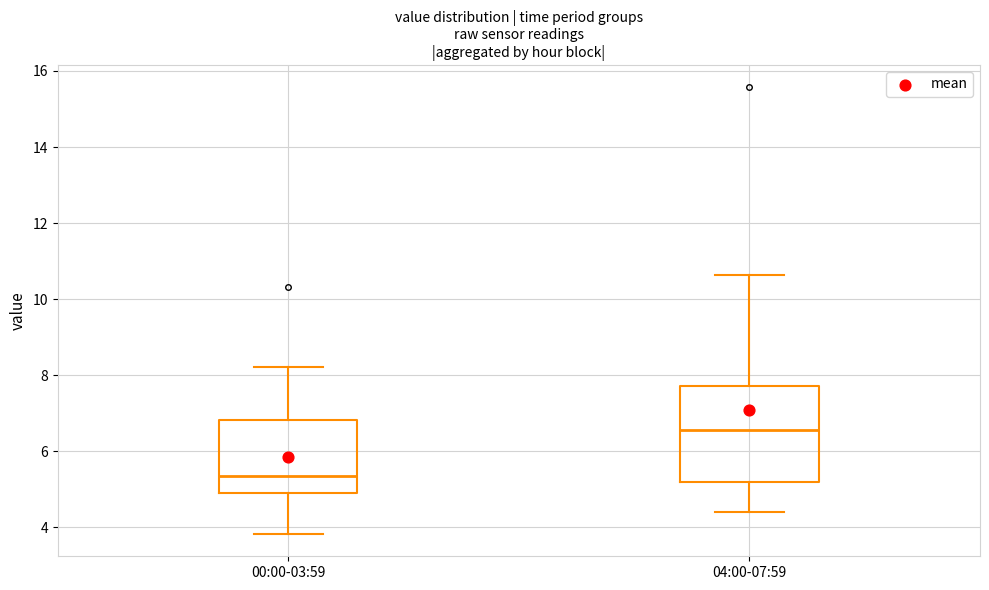

Which box has the highest median line?

04:00-07:59